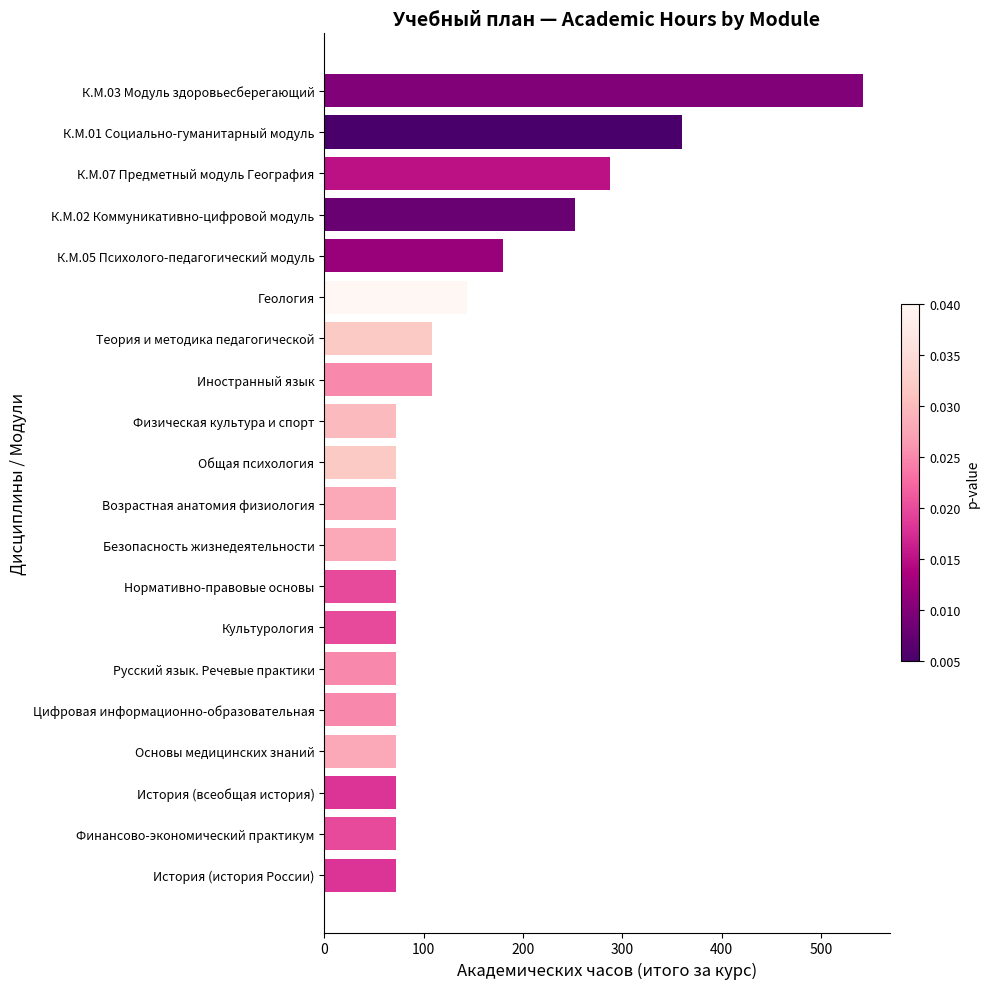

Reading top to bottom, transcribe all the data shown in this chart.

542	360	288	252	180	144	108	108	72	72	72	72	72	72	72	72	72	72	72	72